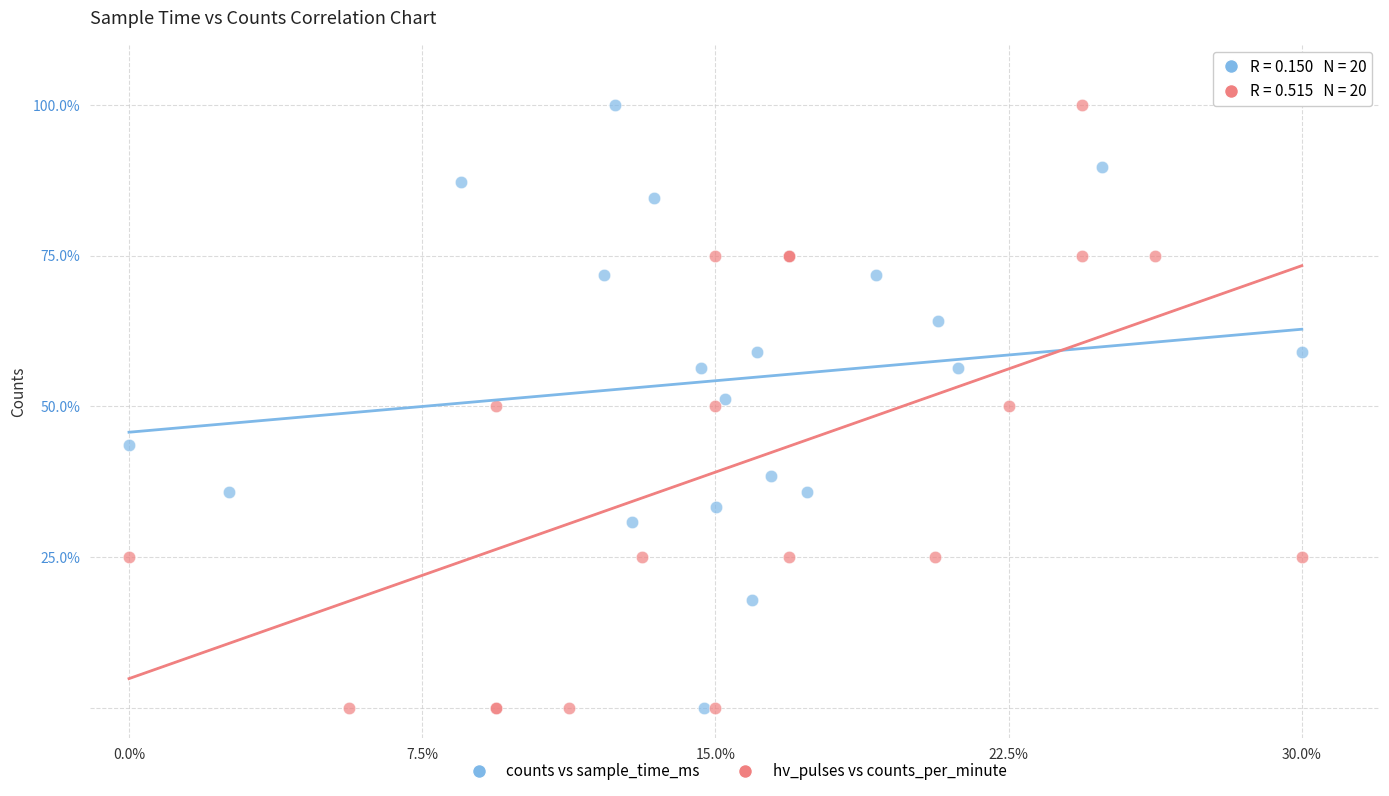

What are all the series names shown in the legend?

counts vs sample_time_ms, hv_pulses vs counts_per_minute